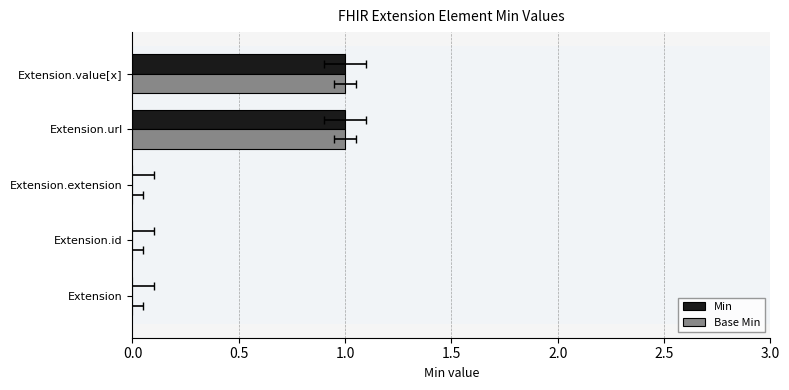

How many groups of bars are there?

5